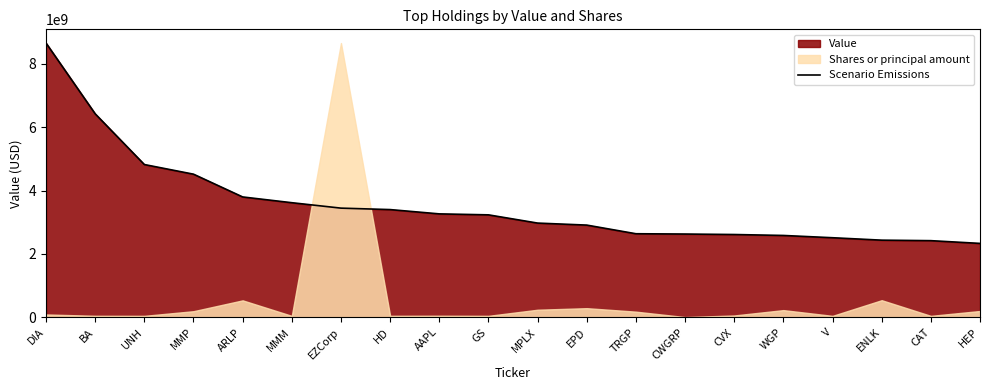

List the labels in order of value, smallest first.

HEP, CAT, ENLK, V, WGP, CVX, CWGRP, TRGP, EPD, MPLX, GS, AAPL, HD, EZCorp, MMM, ARLP, MMP, UNH, BA, DIA